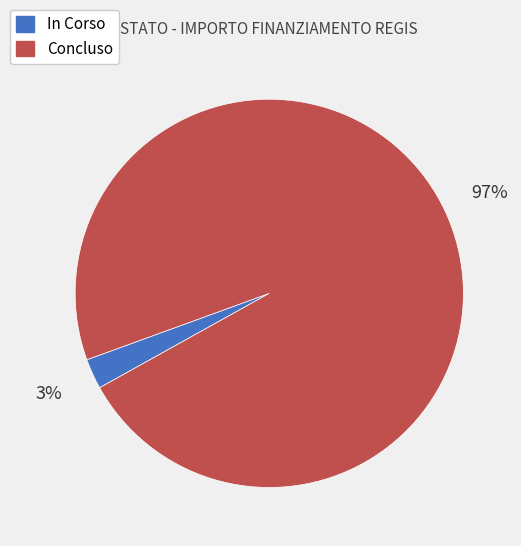

Is there any slice that represents more than half of the pie?

Yes